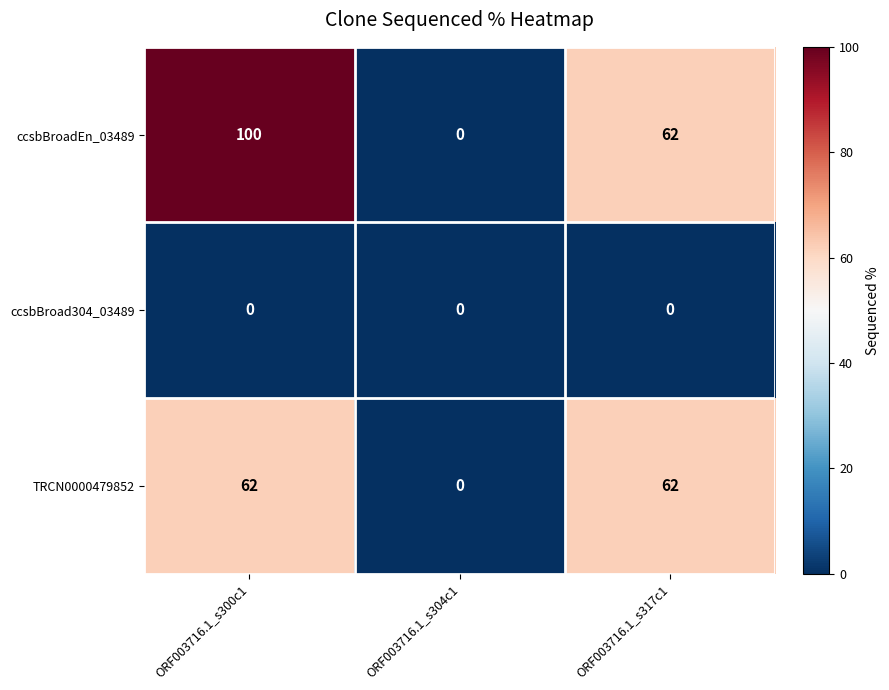

At which label does ccsbBroadEn_03489 first exceed 62?

ORF003716.1_s300c1